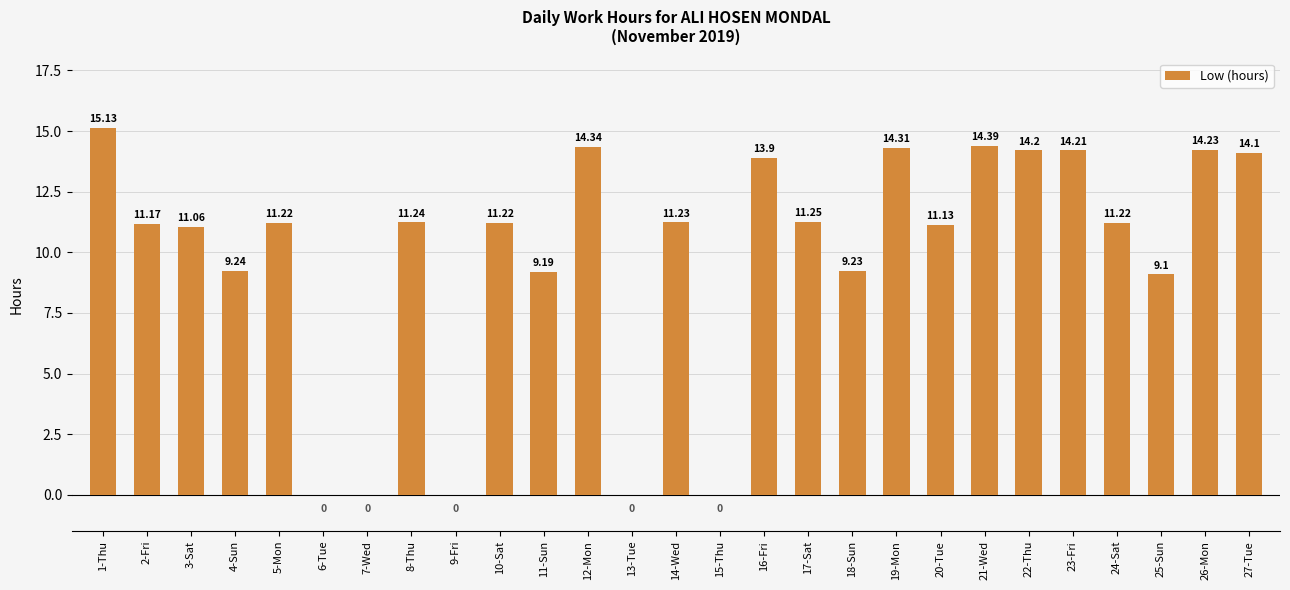

Approximately how many times larger is the value at 18-Sun compared to 8-Thu?

0.8